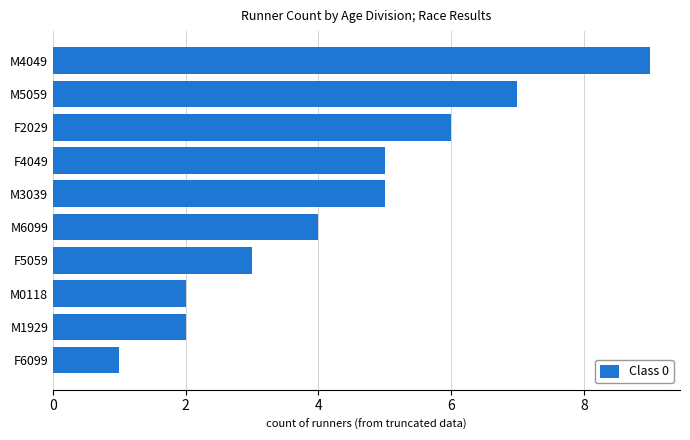

What is the label of the 10th bar from the bottom?

M4049